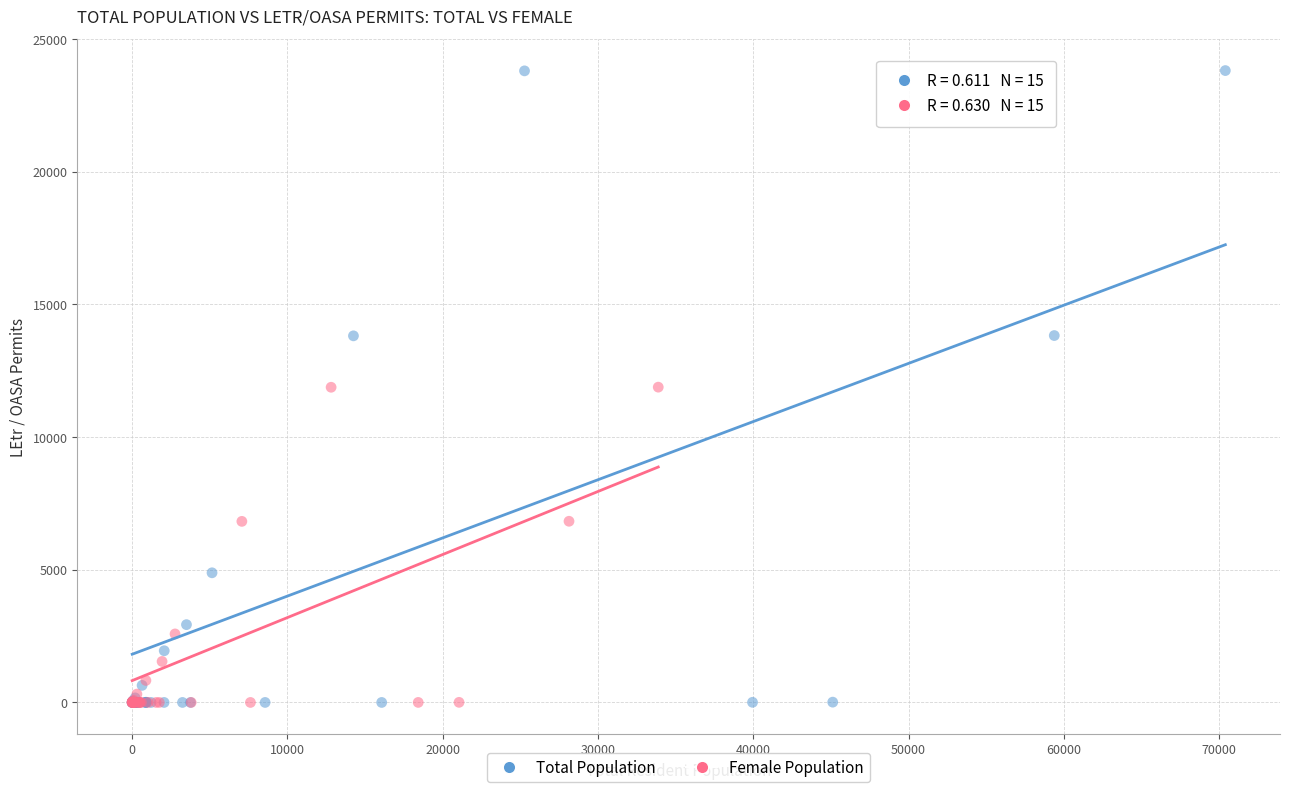

What are all the series names shown in the legend?

Total Population, Female Population